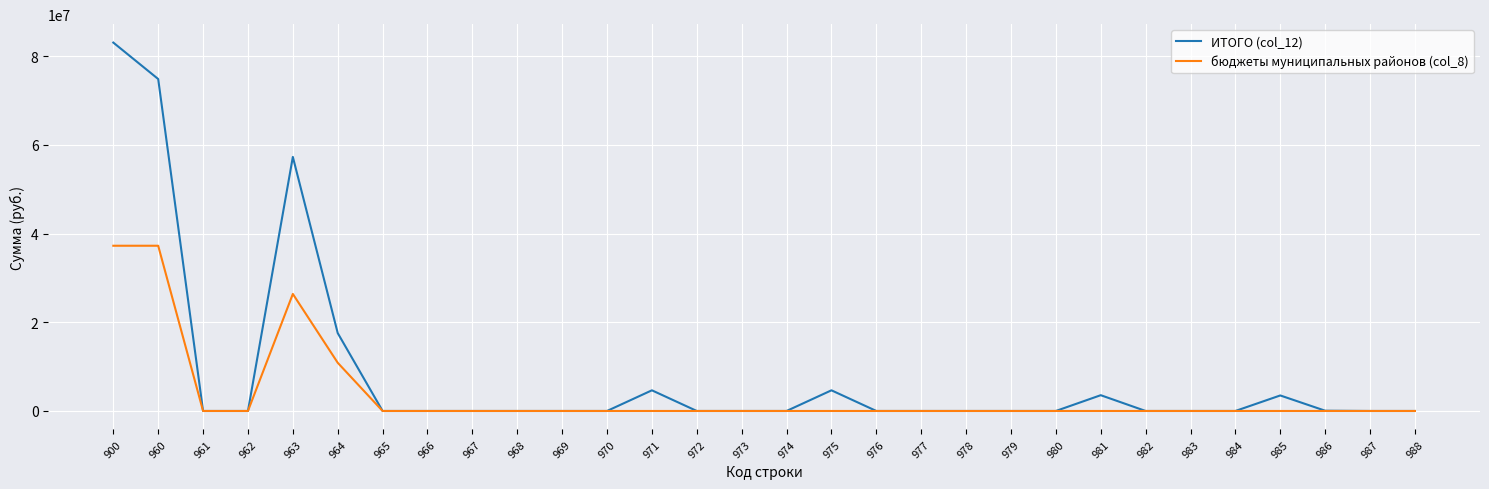

Which series has the largest range (max minus min)?

ИТОГО (col_12)